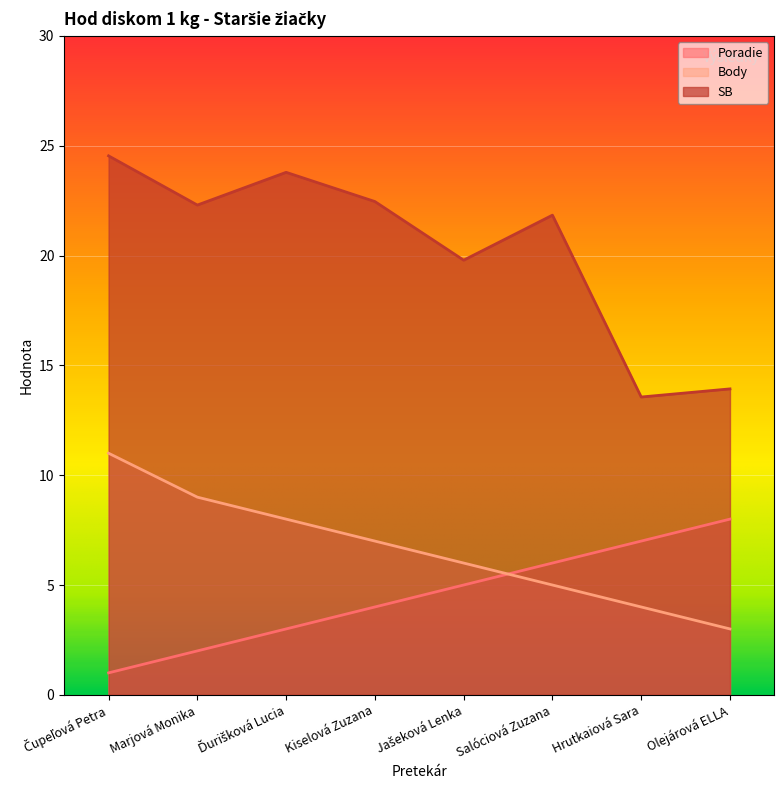

At which category is the sum across all series the highest?

Čupeľová Petra